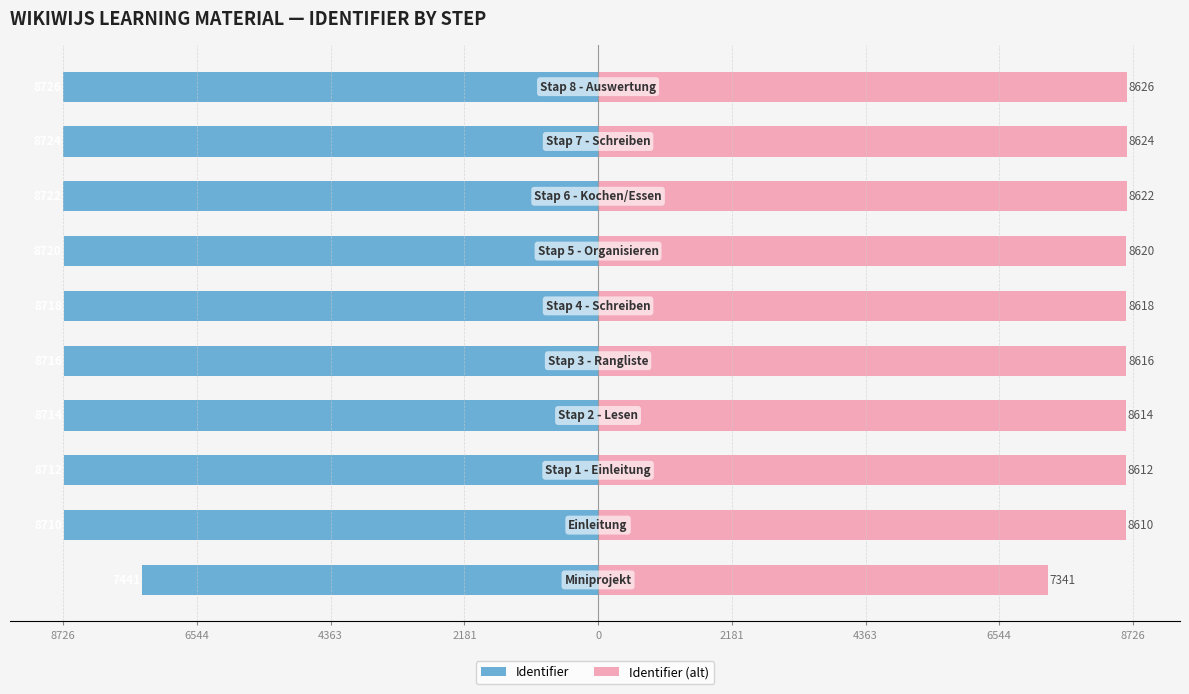

Reading right to left, list all the values displayed in this chart.

Identifier: -8726	-8724	-8722	-8720	-8718	-8716	-8714	-8712	-8710	-7441
Identifier (alt): 8626	8624	8622	8620	8618	8616	8614	8612	8610	7341